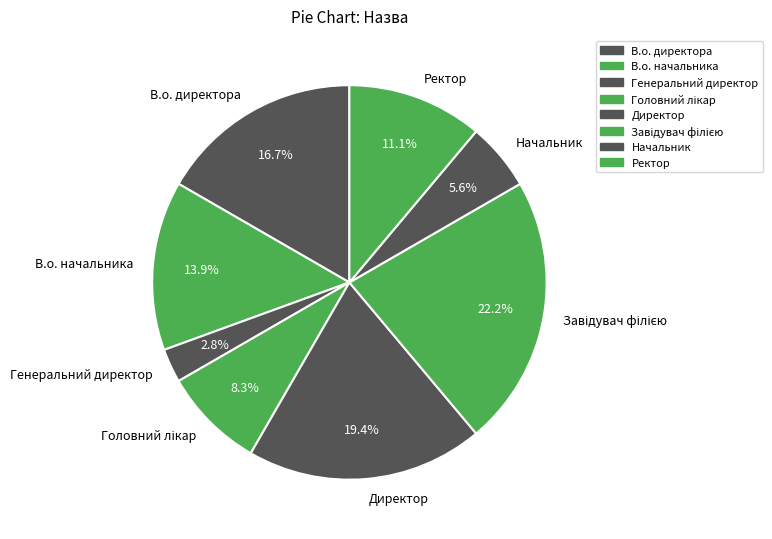

What is the smallest slice in the pie chart?

Генеральний директор